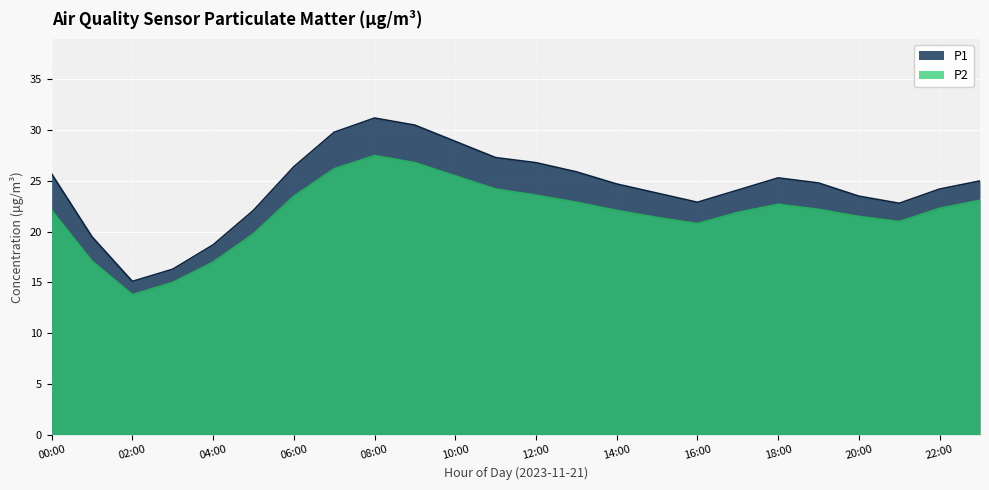

In P1, how many points are higher than both neighbors (excluding endpoints)?

2